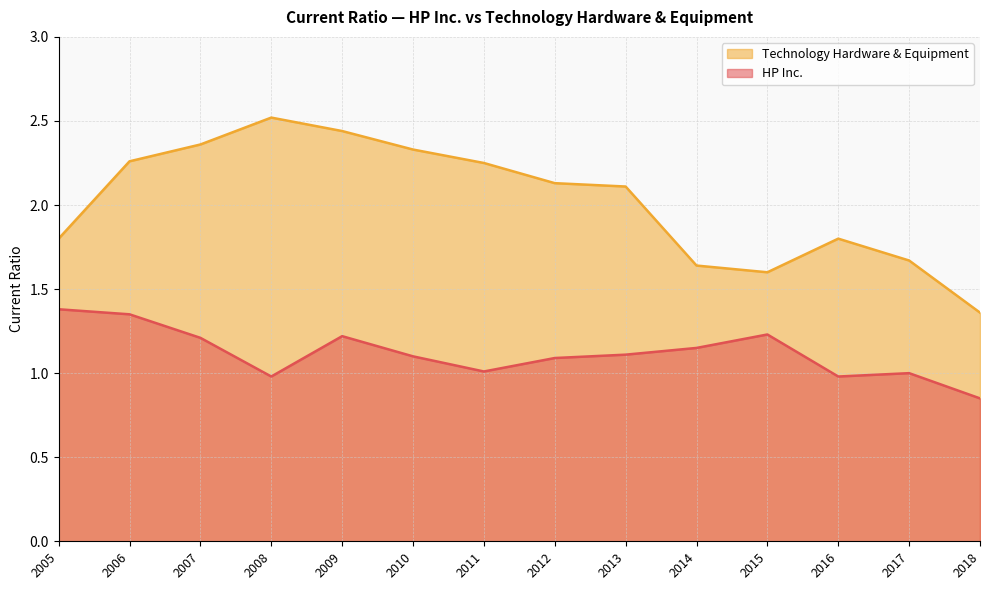

What is the minimum value shown in the chart?

0.8